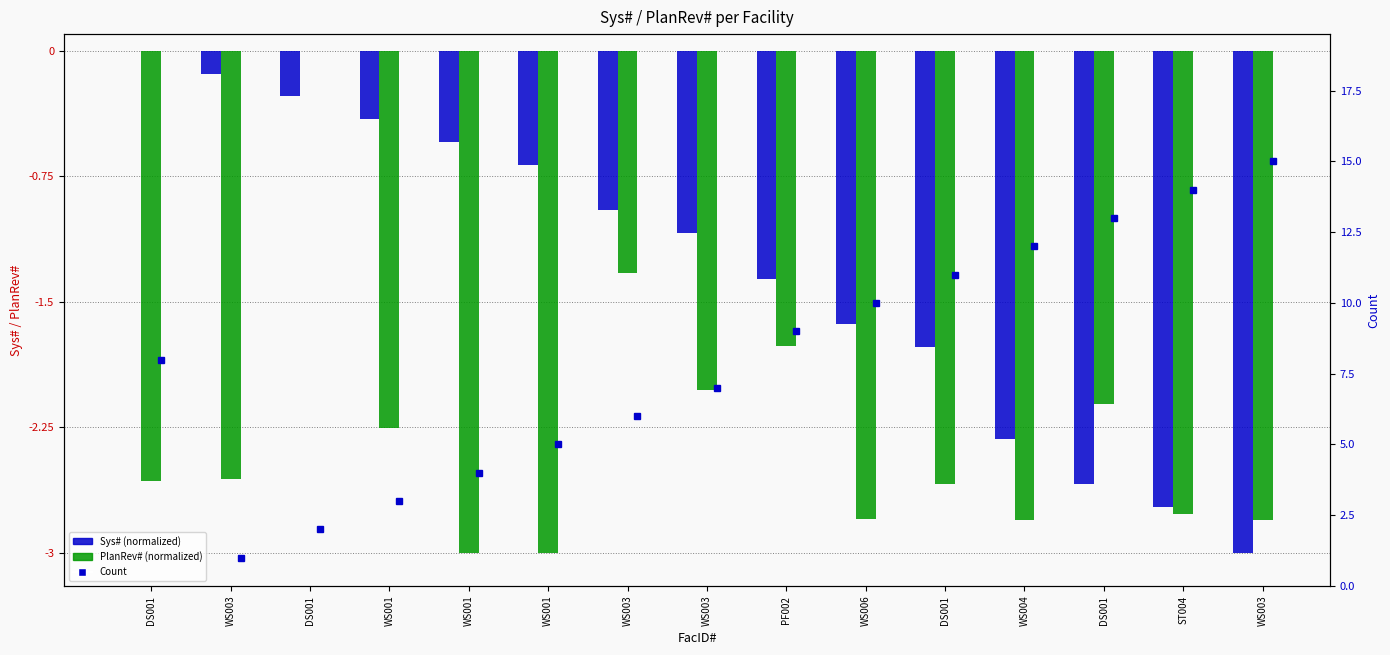

What are all the series names shown in the legend?

Sys# (normalized), PlanRev# (normalized), Count